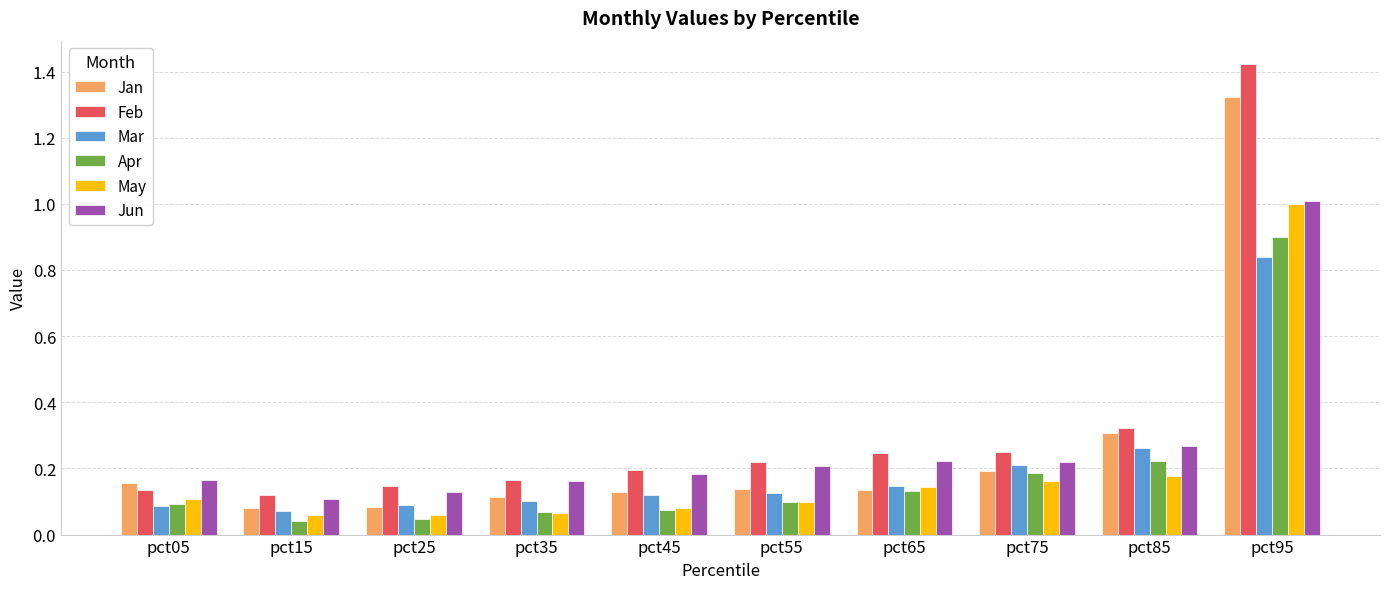

What is the sum of all Jan values?

2.7